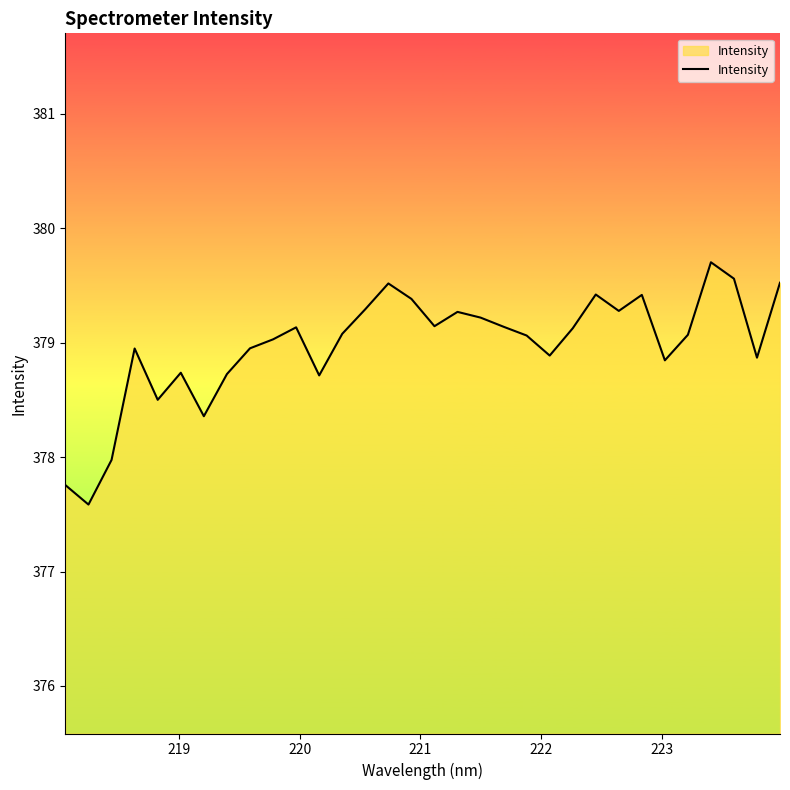

What is the minimum value shown in the chart?

377.6